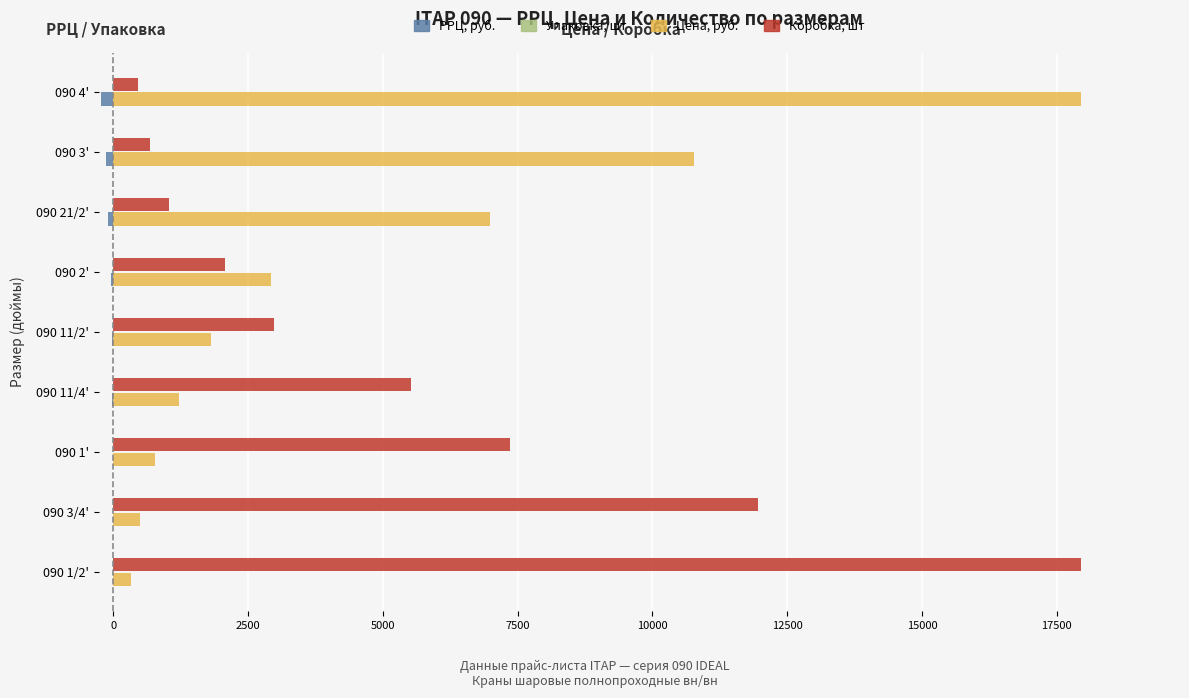

Does the chart contain any negative values?

Yes